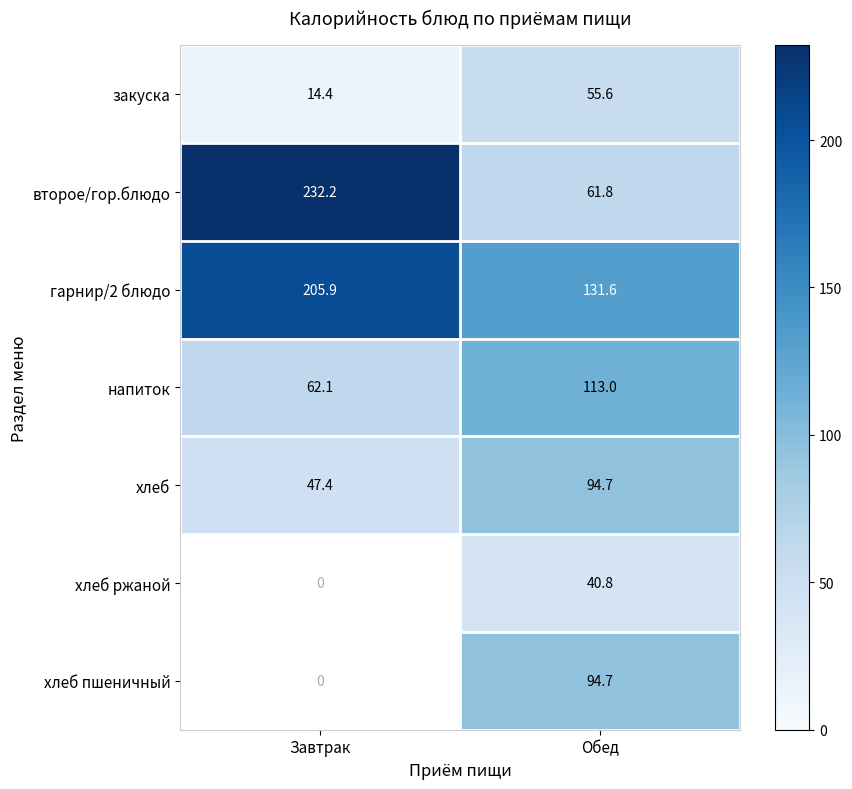

The value of напиток at Завтрак is 62.1. True or false?

True